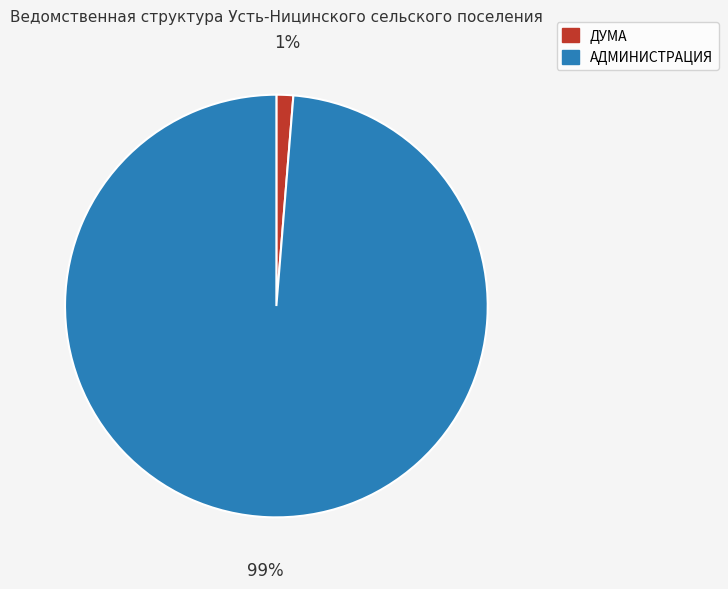

Does any single category account for the majority?

Yes